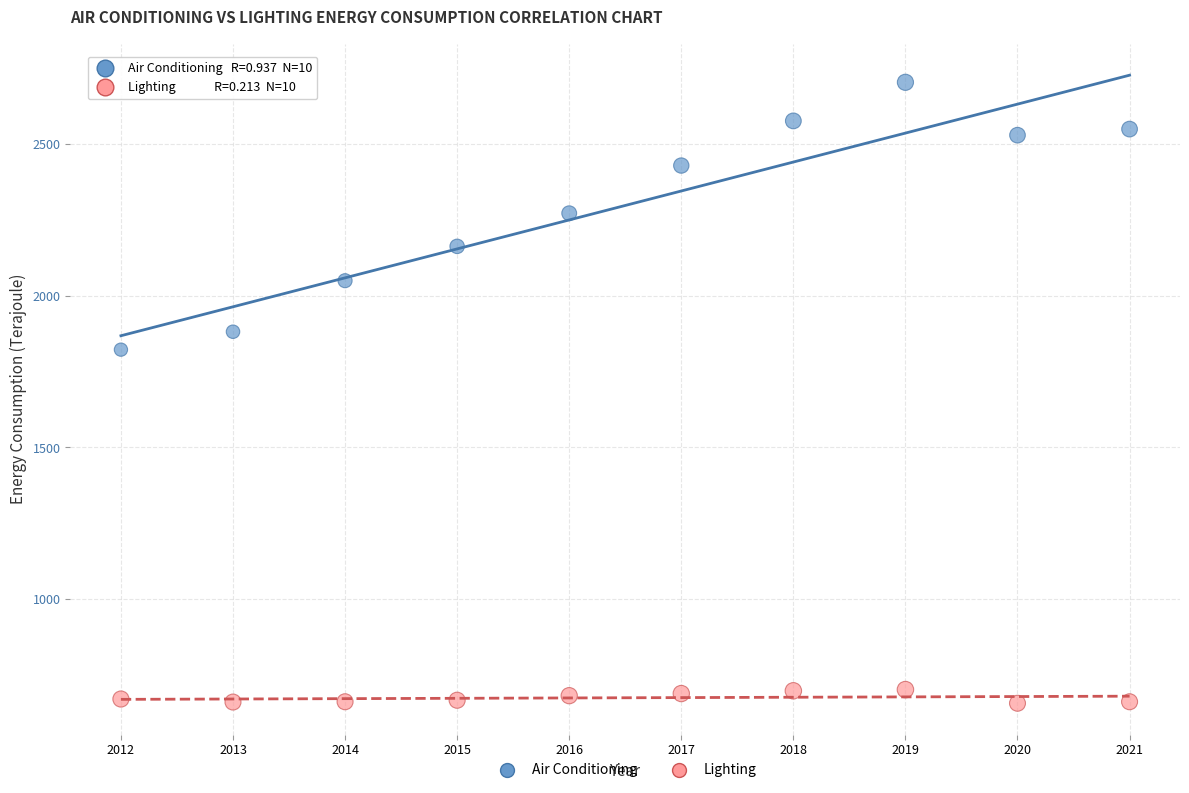

Across all data points, what is the range of Y values (max minus min)?

2044